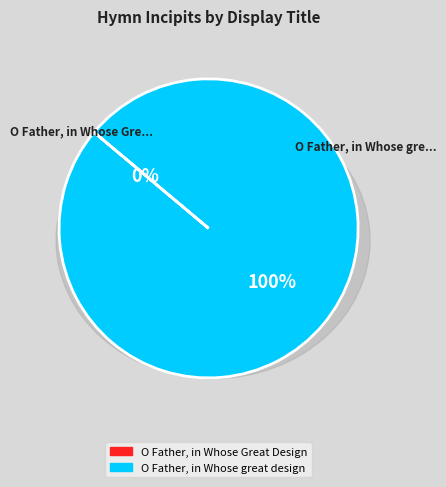

To the nearest percent, what percentage of the pie is O Father, in Whose great design?

100%